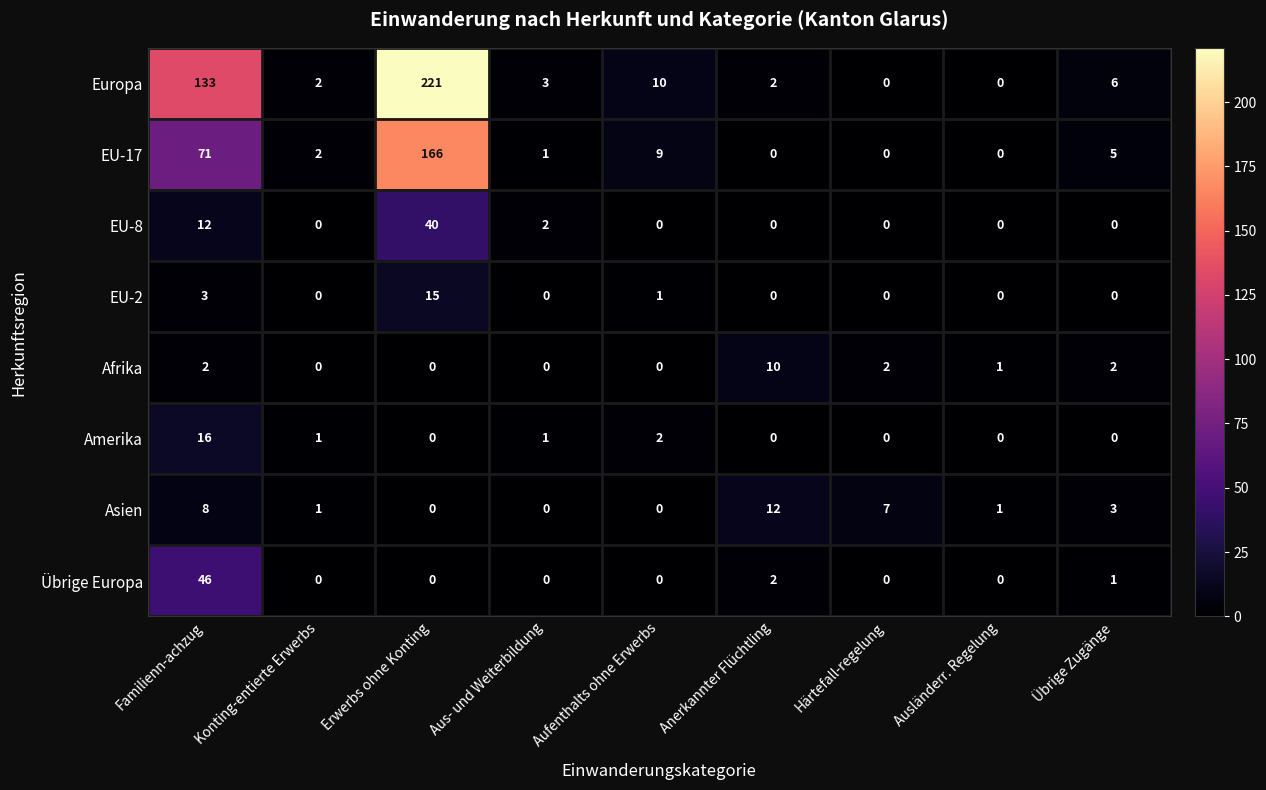

What is the difference between the second highest and second lowest values in the EU-17 series?

71